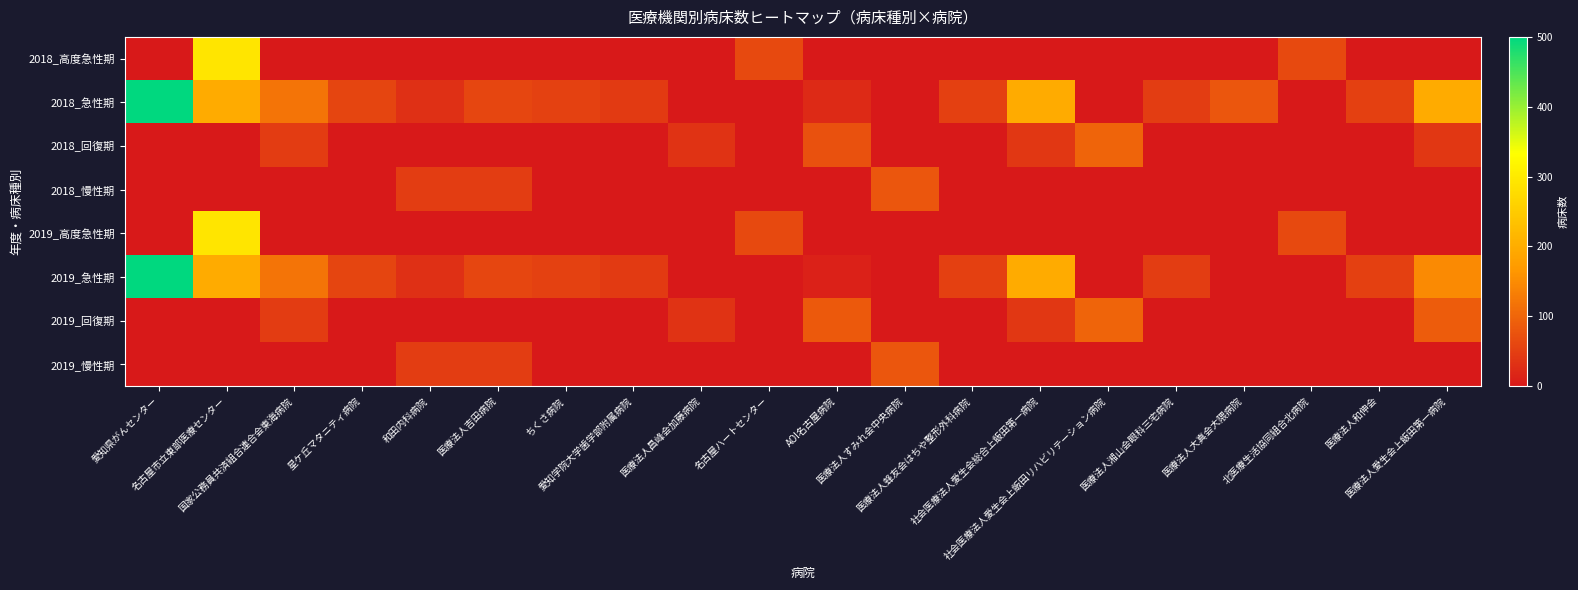

Which has a higher value, ちくさ病院 or 名古屋ハートセンター?

名古屋ハートセンター